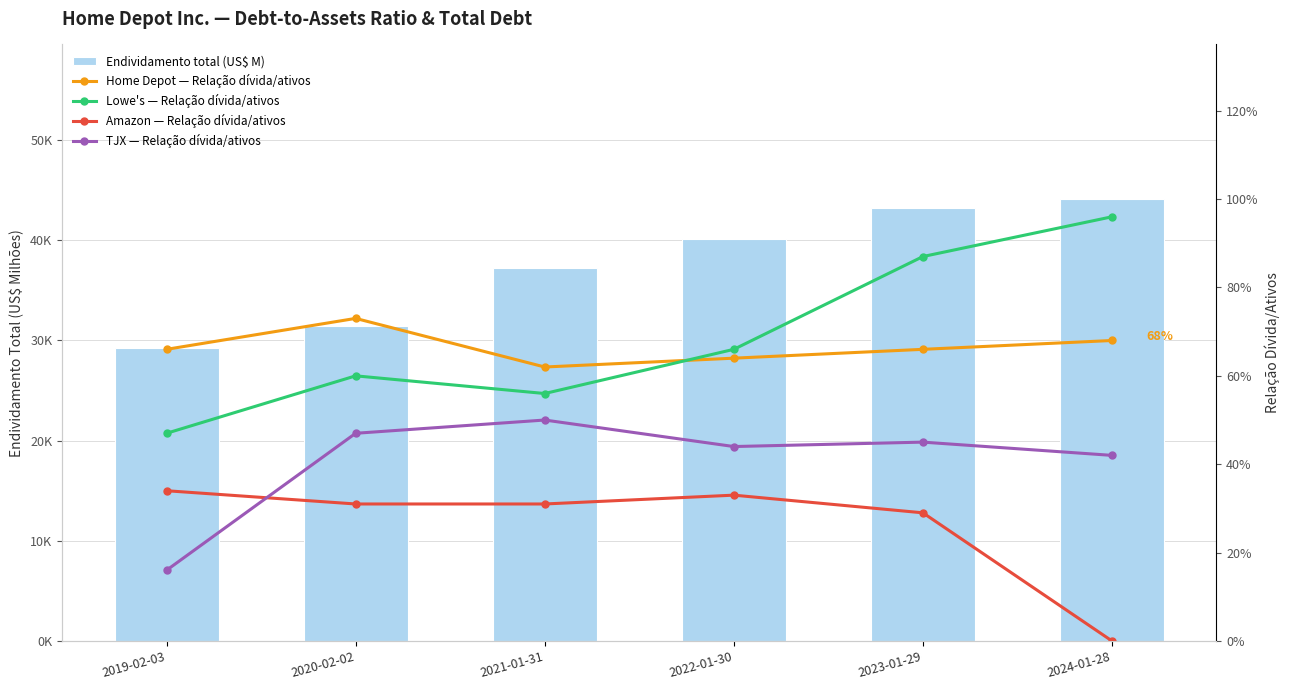

Which series has the widest spread of values?

Endividamento total (US$ M)